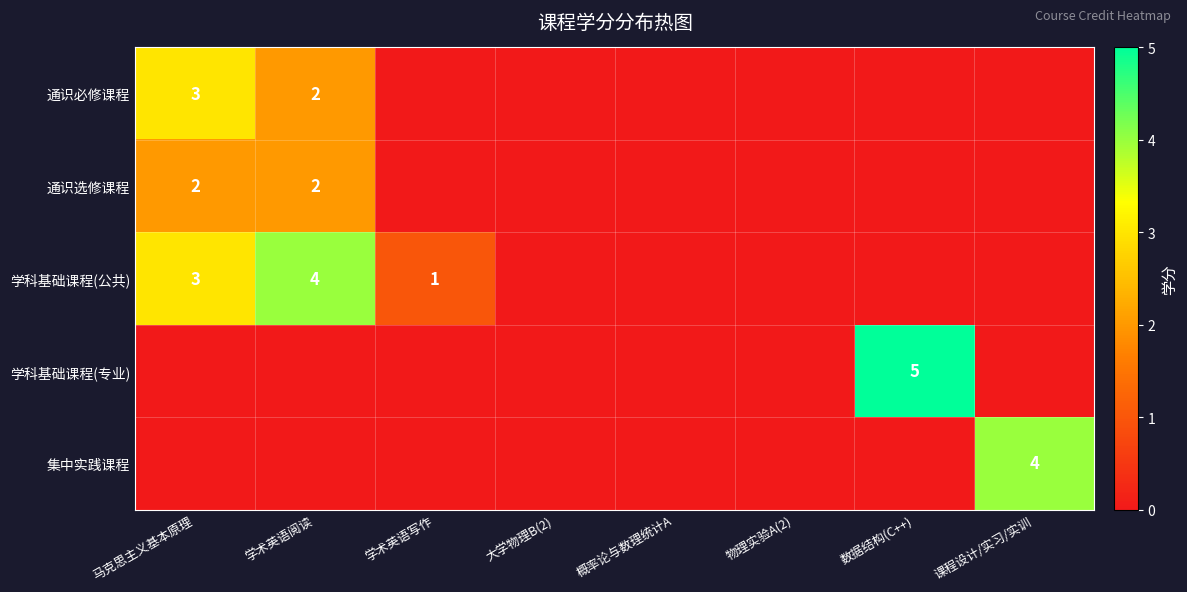

The 通识选修课程 series shows 4 at 马克思主义基本原理. True or false?

False